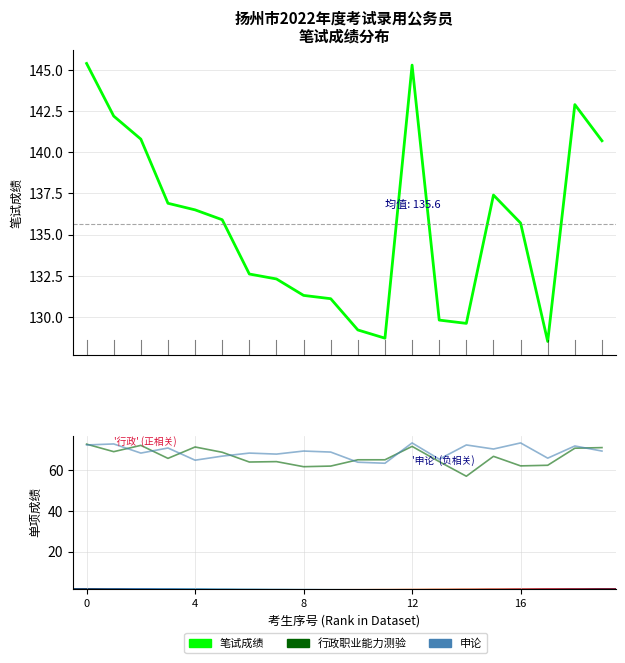

What is the difference between the highest and lowest values at 18?

142.0